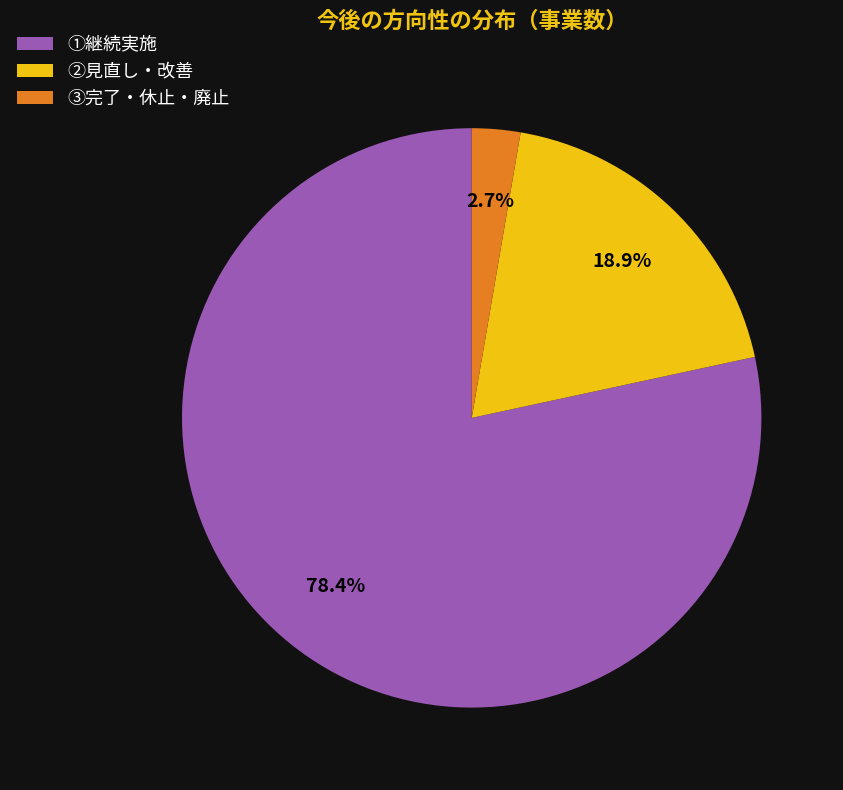

Which slice is the smallest?

③完了・休止・廃止